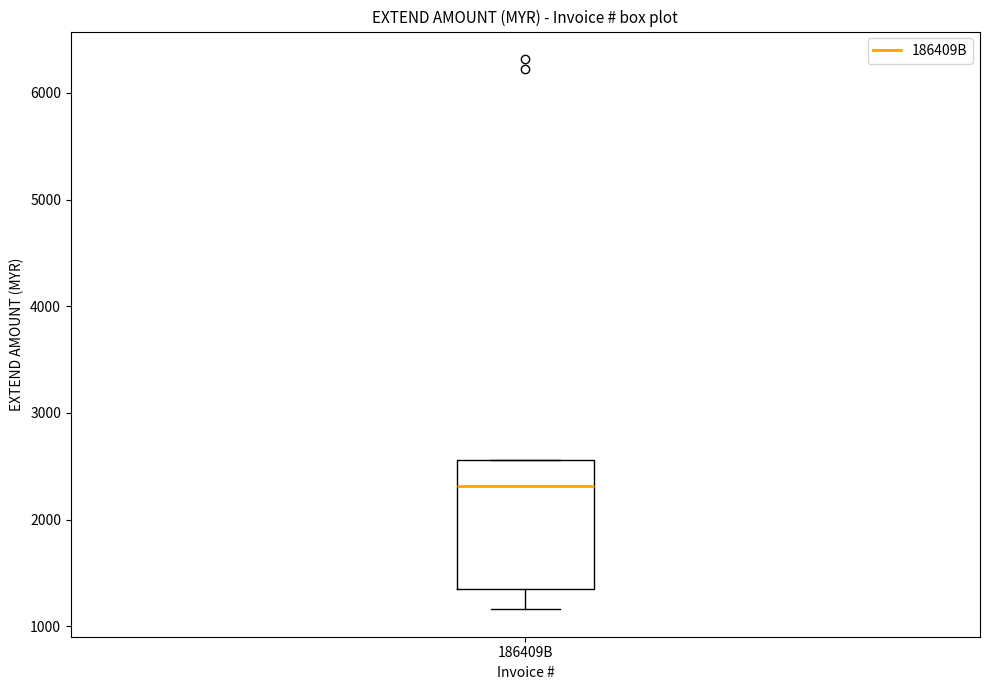

Transcribe this box plot: give where the median line is, the range the box spans, and where the two whiskers end, as read against the y-axis. The values are not printed on the chart, so give them approximately, as read against the axis.

median 2300, box 1400 to 2600, whiskers 1200 to 2600